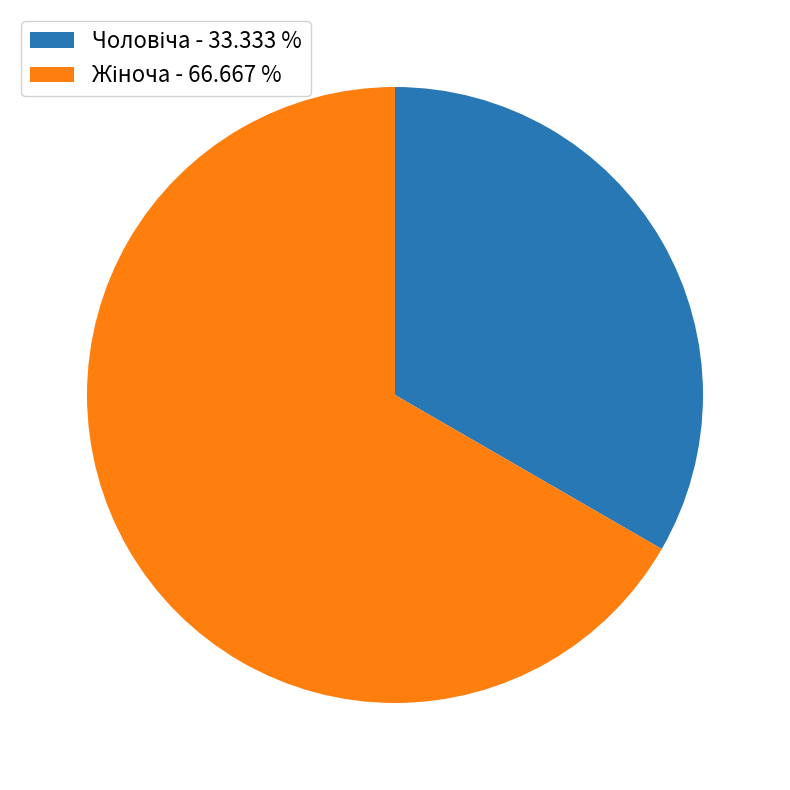

Is there a majority slice in this chart?

Yes